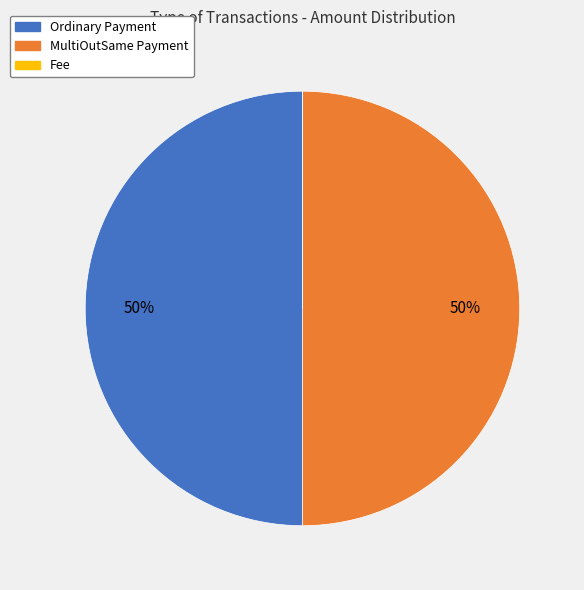

To the nearest percent, what is the difference between the largest and smallest slice percentages?

50%